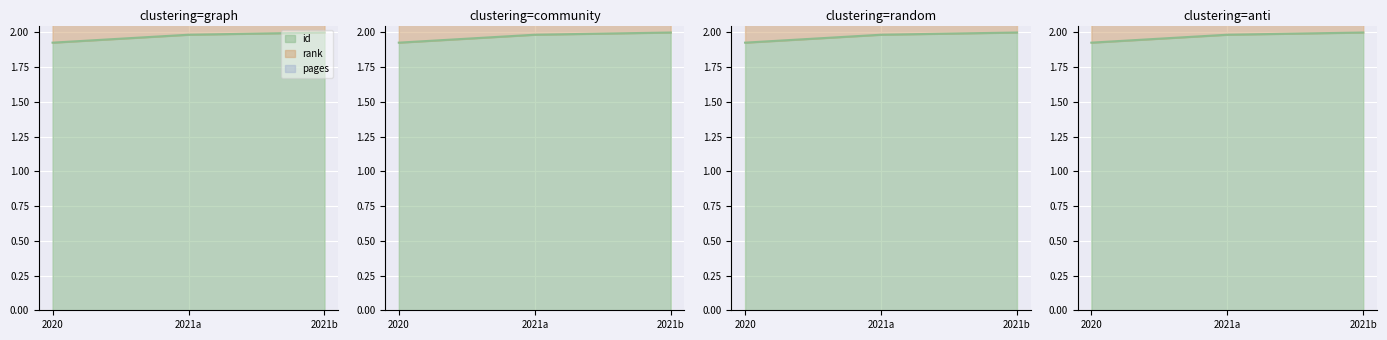

The value of id at 2021b is 2.0. True or false?

True